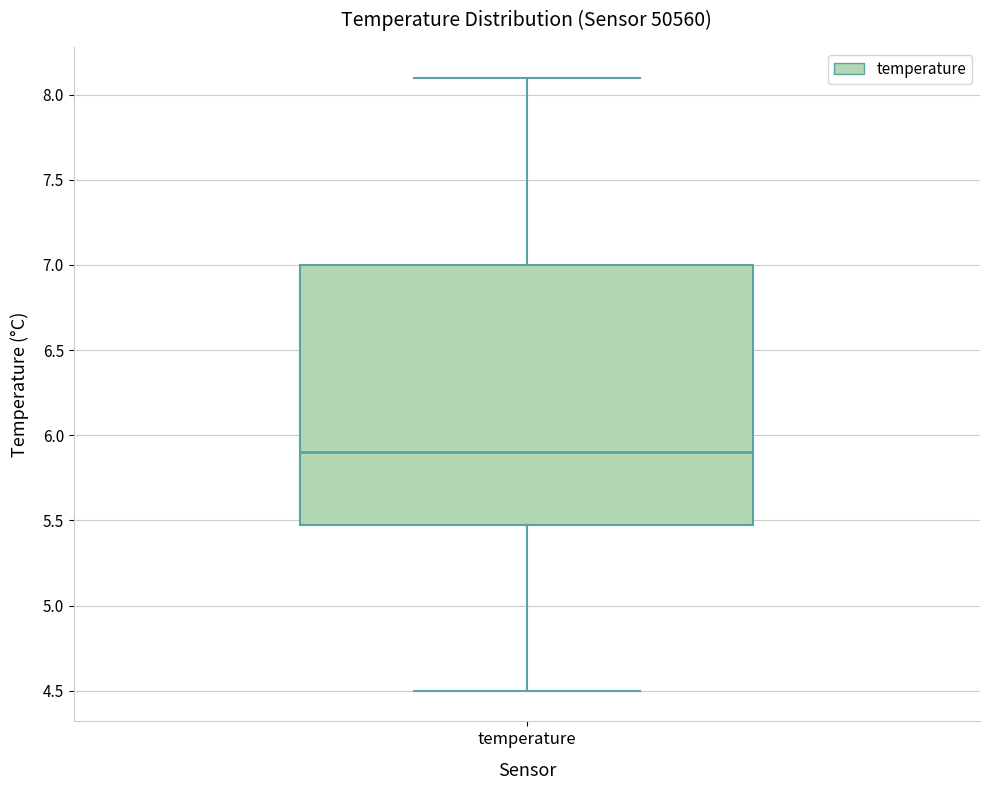

Transcribe this box plot: give where the median line is, the range the box spans, and where the two whiskers end, as read against the y-axis. The values are not printed on the chart, so give them approximately, as read against the axis.

median 5.9, box 5.5 to 7.0, whiskers 4.5 to 8.1